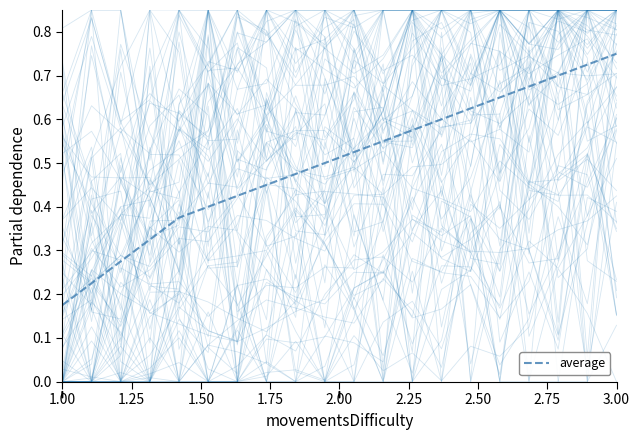

Reading left to right, what are all the values shown in this chart?

0.2	0.2	0.3	0.3	0.4	0.4	0.4	0.5	0.5	0.5	0.5	0.5	0.6	0.6	0.6	0.6	0.7	0.7	0.7	0.8